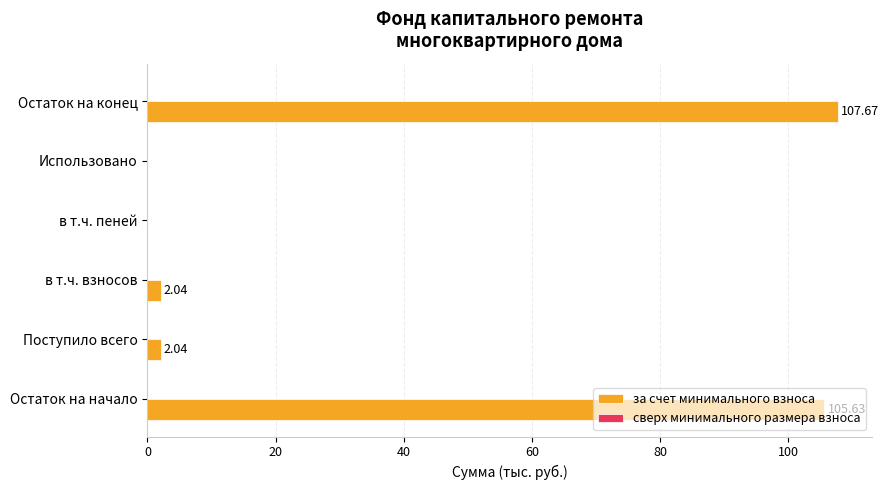

At which category does the chart reach its peak across all series?

Остаток на конец